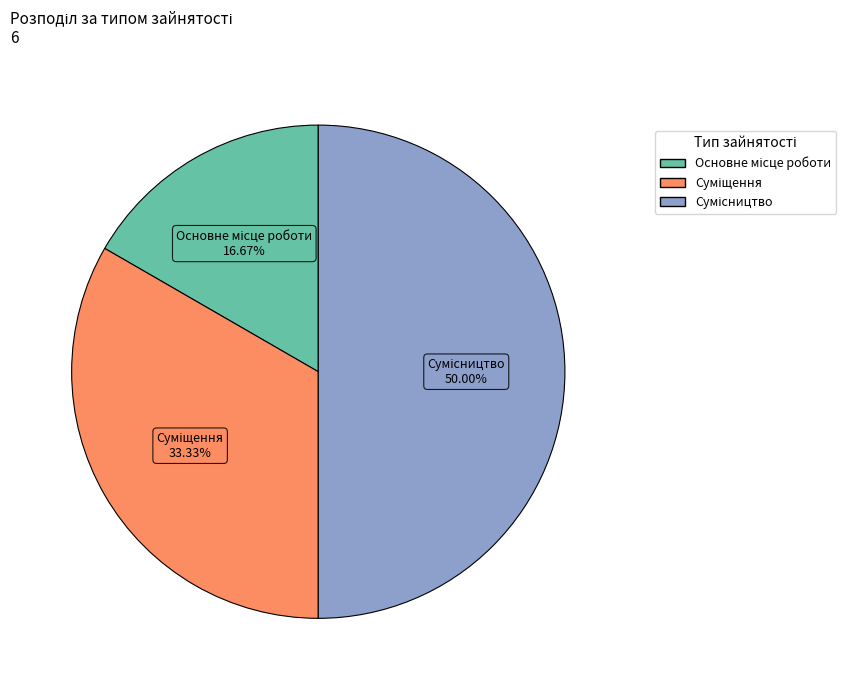

What is the largest slice in the pie chart?

Сумісництво